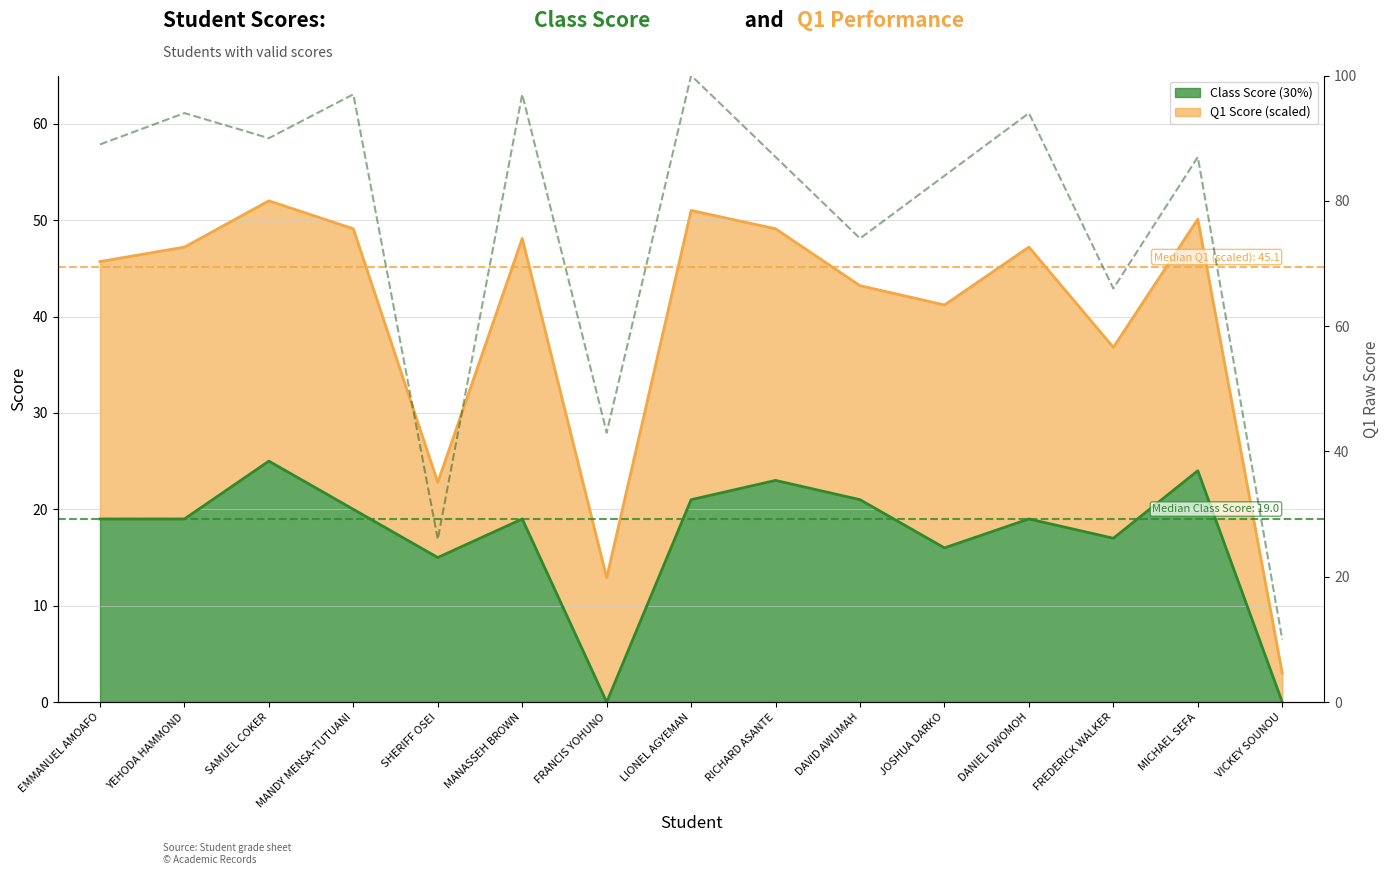

Which has a higher value, FRANCIS YOHUNO or VICKEY SOUNOU?

FRANCIS YOHUNO